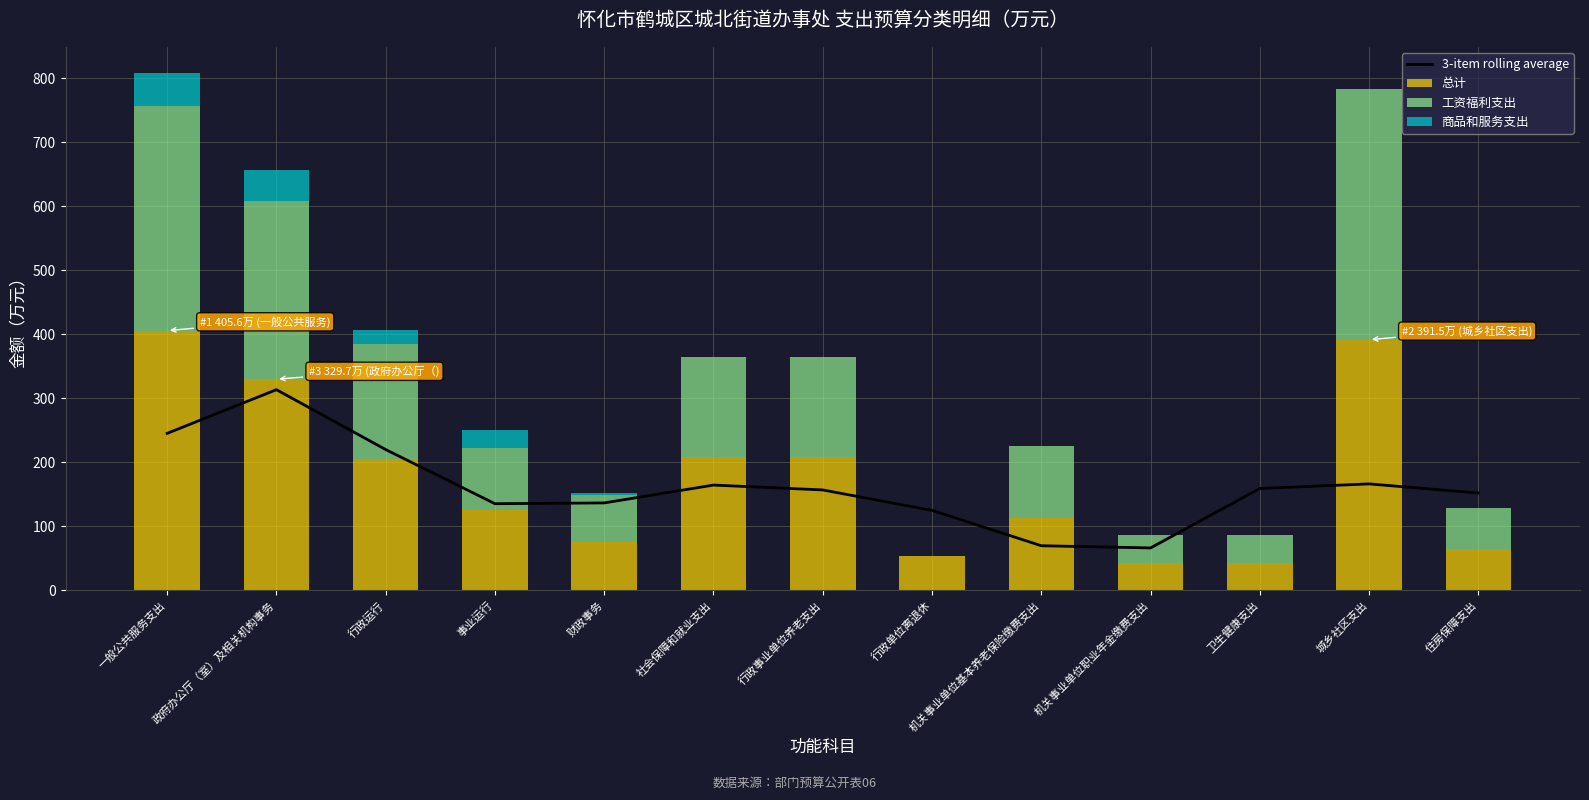

Which has a higher value, 财政事务 or 住房保障支出?

住房保障支出